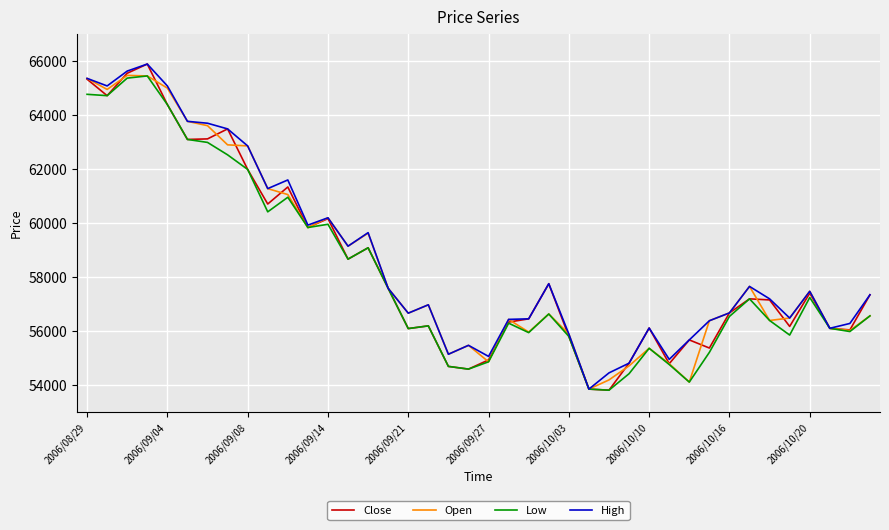

What is the average value of the High series?

58693